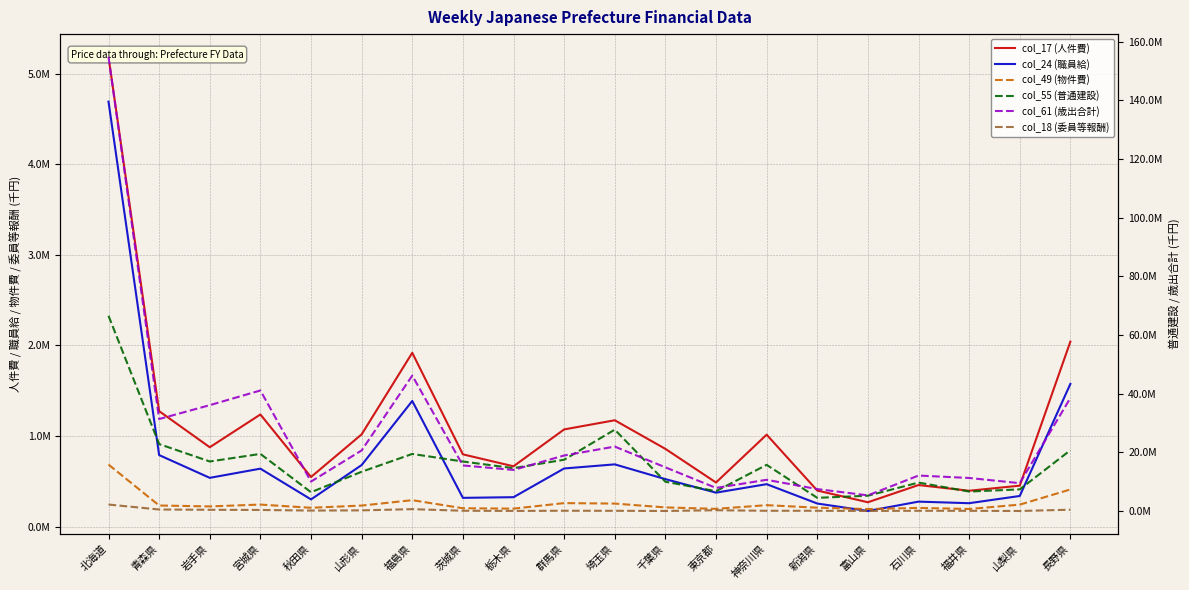

Which category has the highest value across all series?

北海道